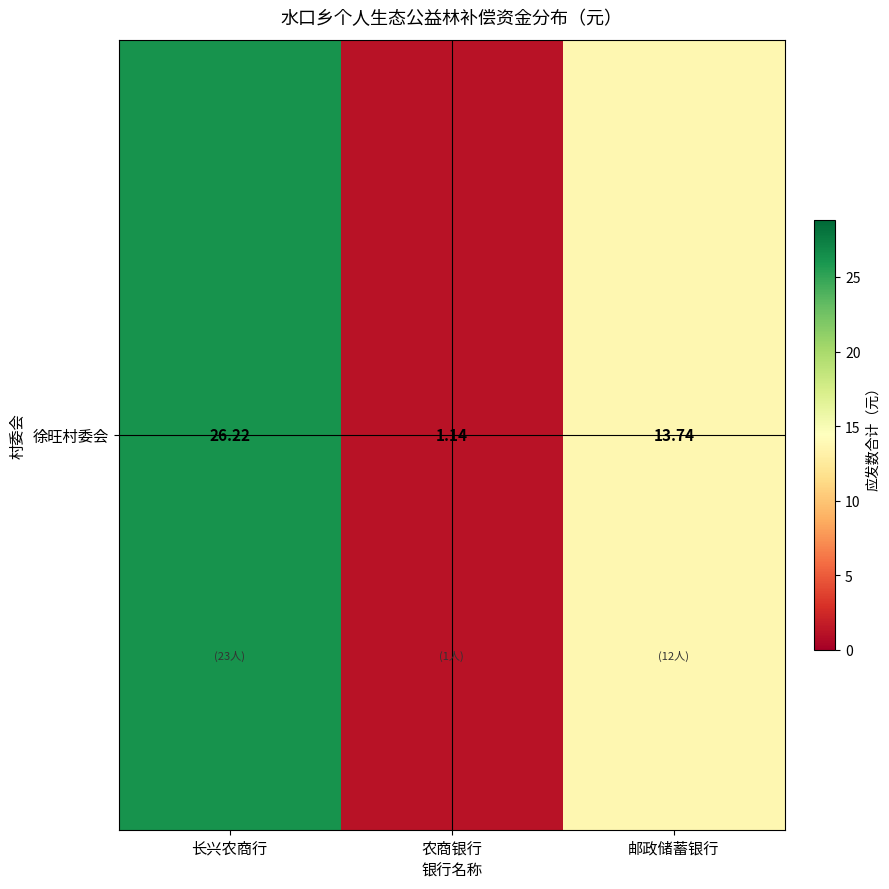

What is the smallest value displayed?

1.1